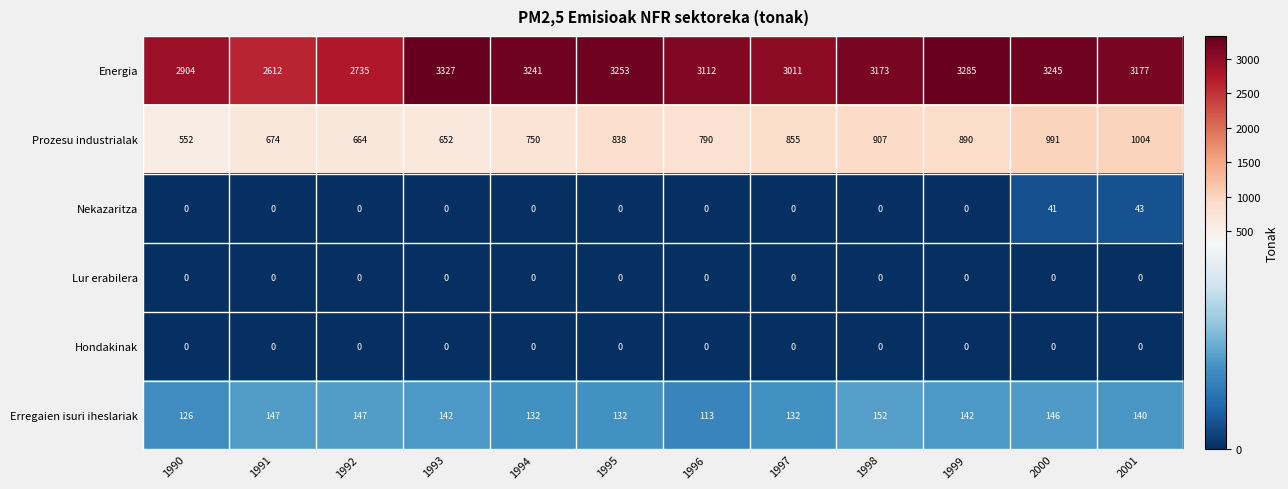

Which series has the widest spread of values?

Energia